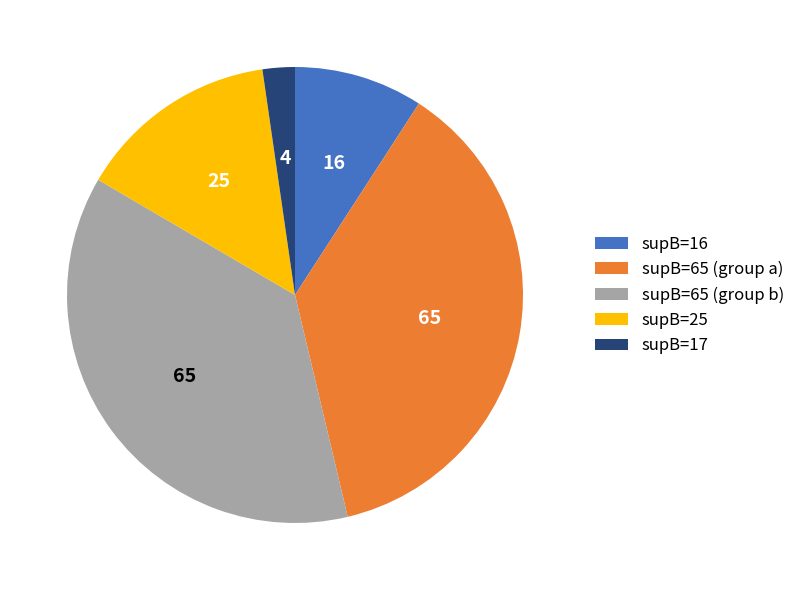

Is the sum of supB=16 and supB=17 greater than half?

No